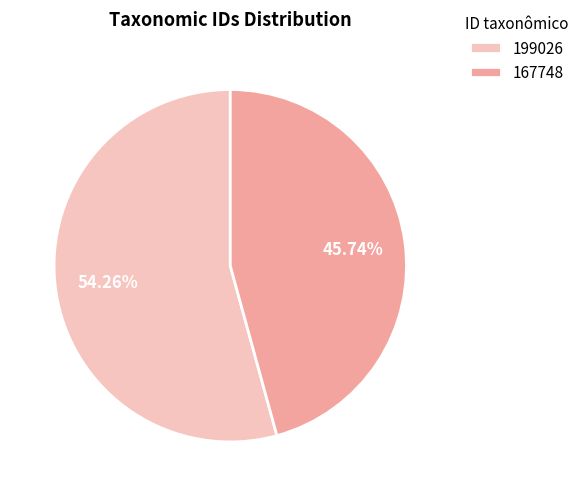

To the nearest percent, what is the difference between the largest and smallest slice percentages?

9%